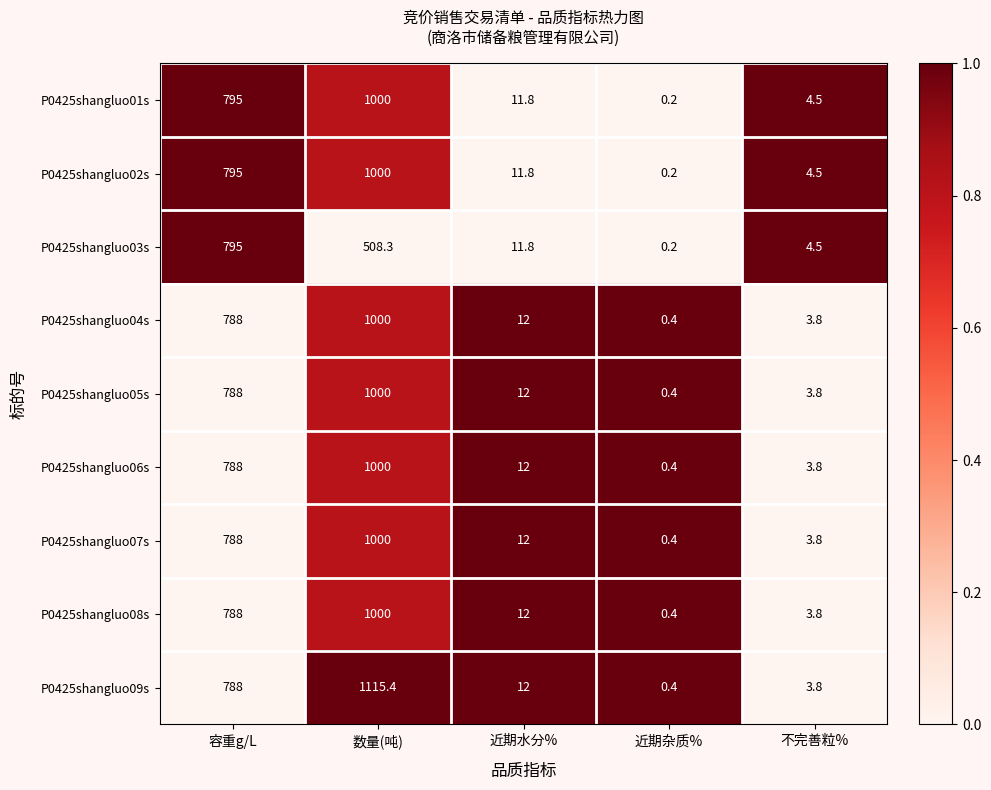

Which series has the largest total across all categories?

P0425shangluo09s